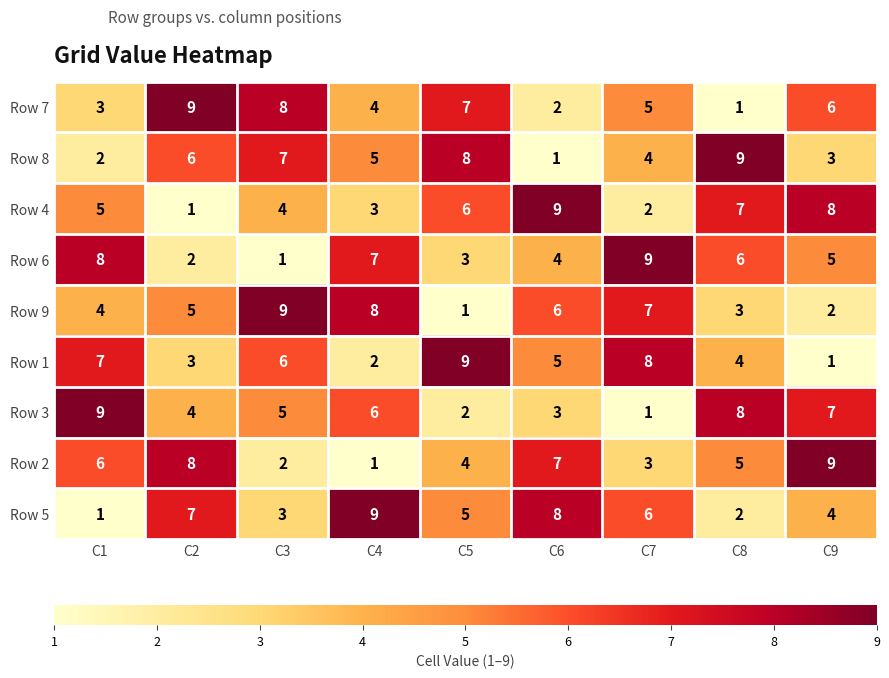

Where is Row 4 nearest to the value 5?

C1